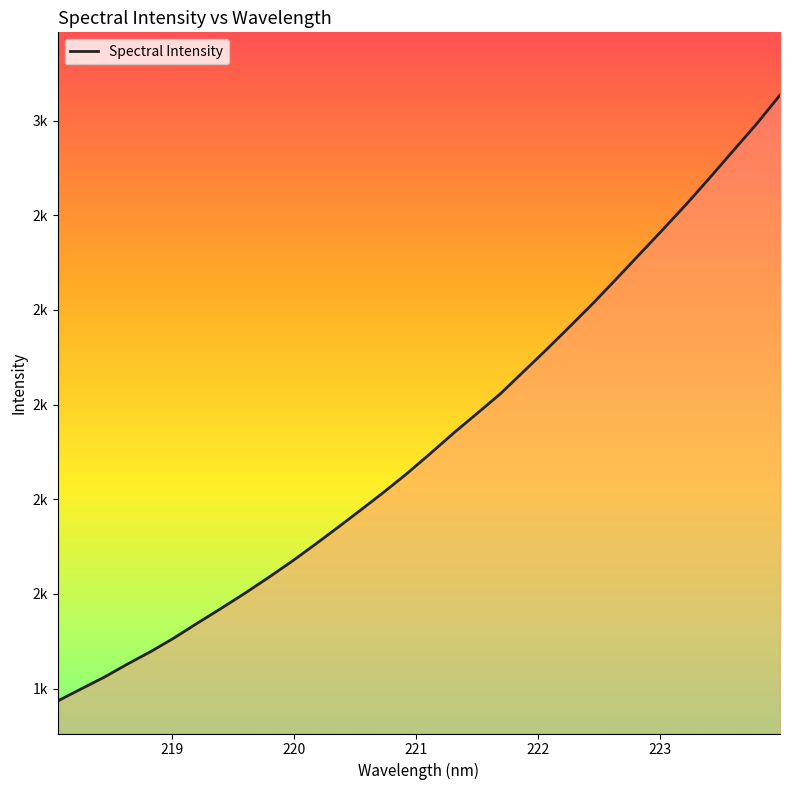

Is this an area chart (filled region under the line)?

Yes